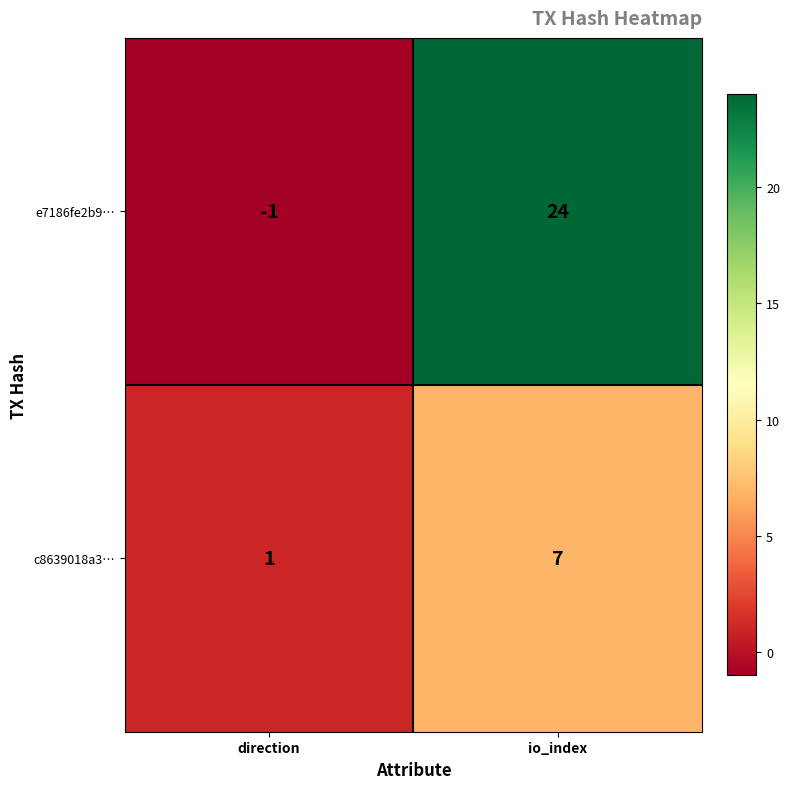

What is the sum of all c8639018a3… values?

8